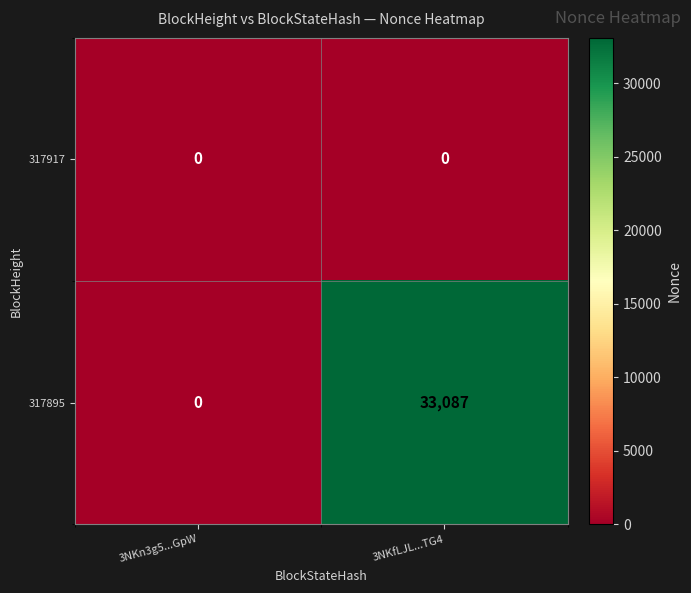

Between 3NKn3g5...GpW and 3NKfLJL...TG4, which series saw the biggest shift?

317895